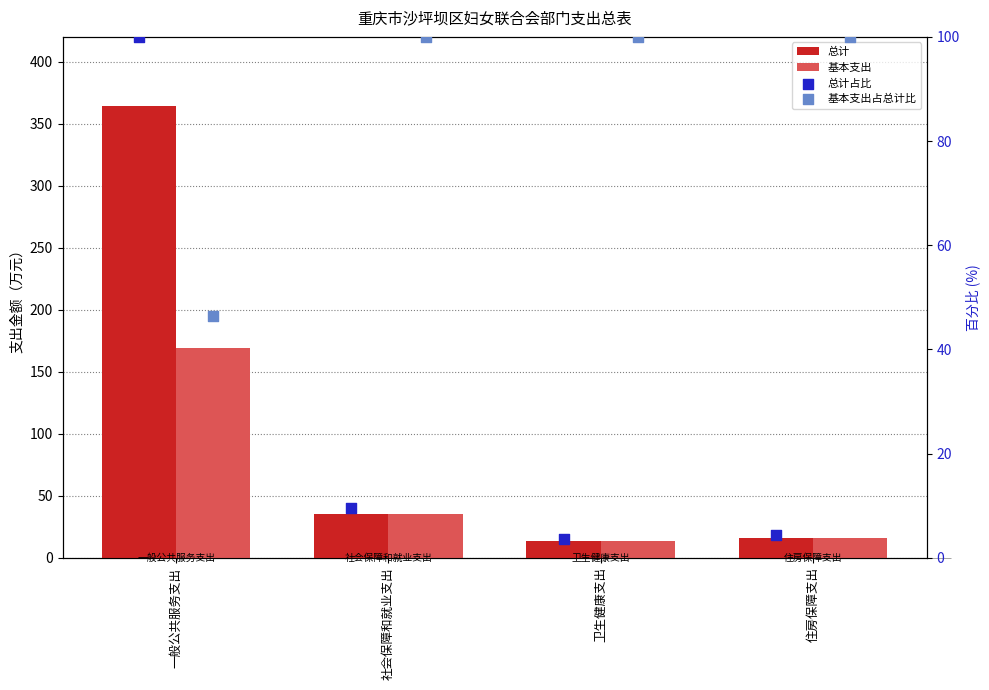

At which category is the sum across all series the highest?

一般公共服务支出